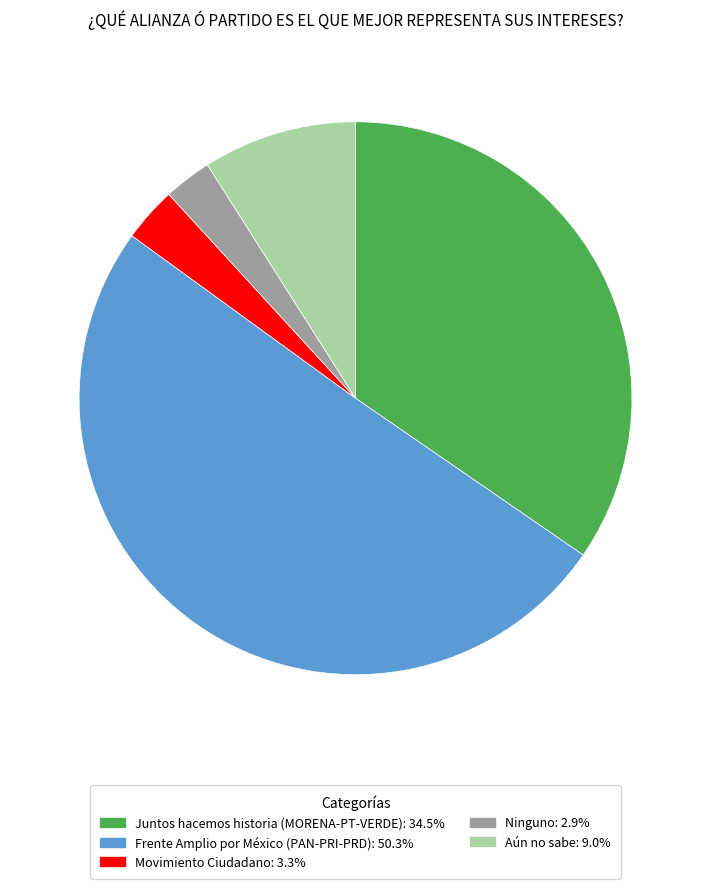

Do Movimiento Ciudadano: 3.3% and Ninguno: 2.9% together represent more than half of the pie?

No